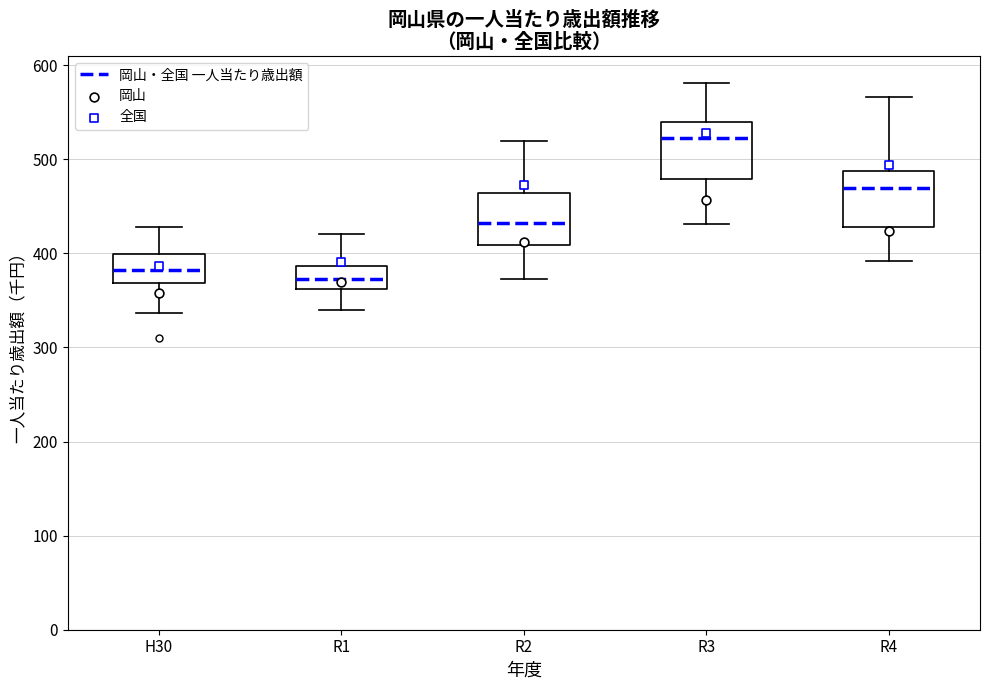

Where does the upper whisker of the box for R2 end on the y-axis? The values are not printed on the chart, so give them approximately, as read against the axis.

520